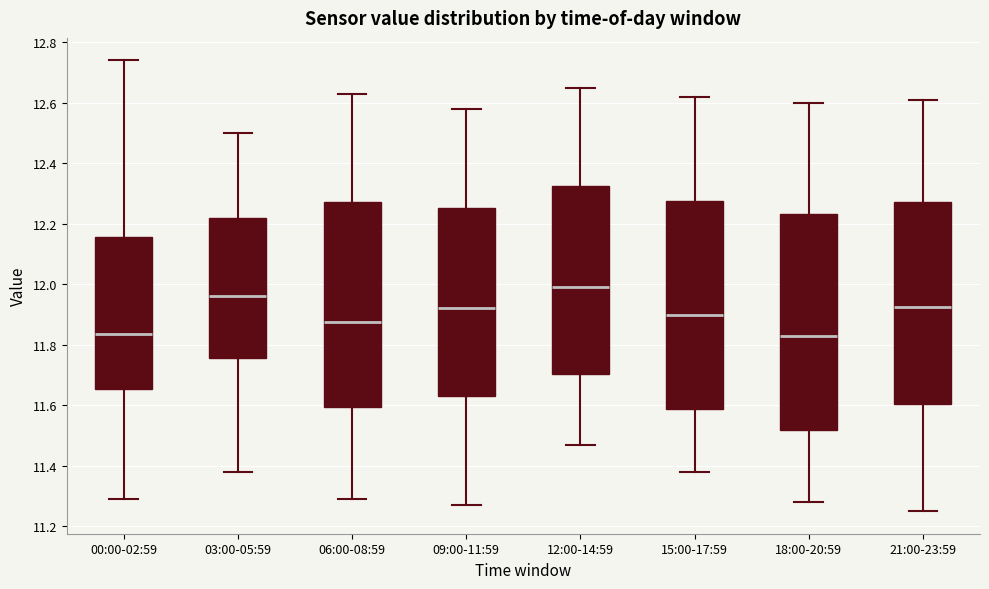

Which box's median line is the highest?

12:00-14:59